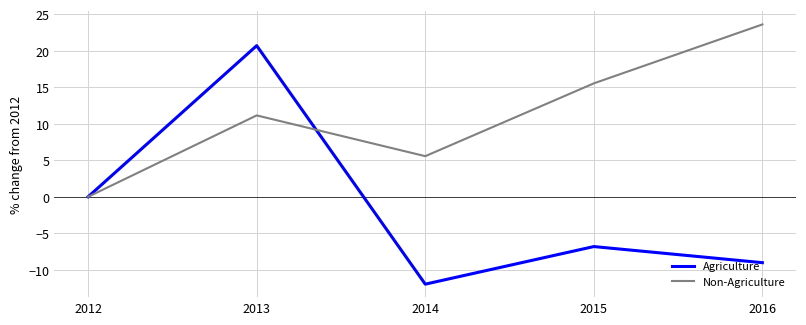

Which series has the largest total across all categories?

Non-Agriculture